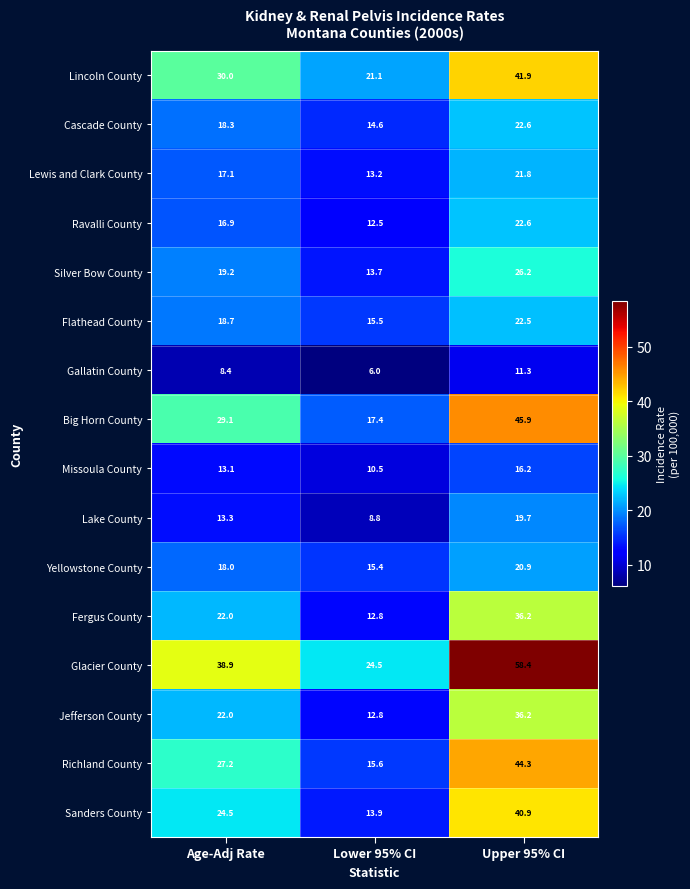

Between Age-Adj Rate and Lower 95% CI, which series saw the biggest shift?

Glacier County